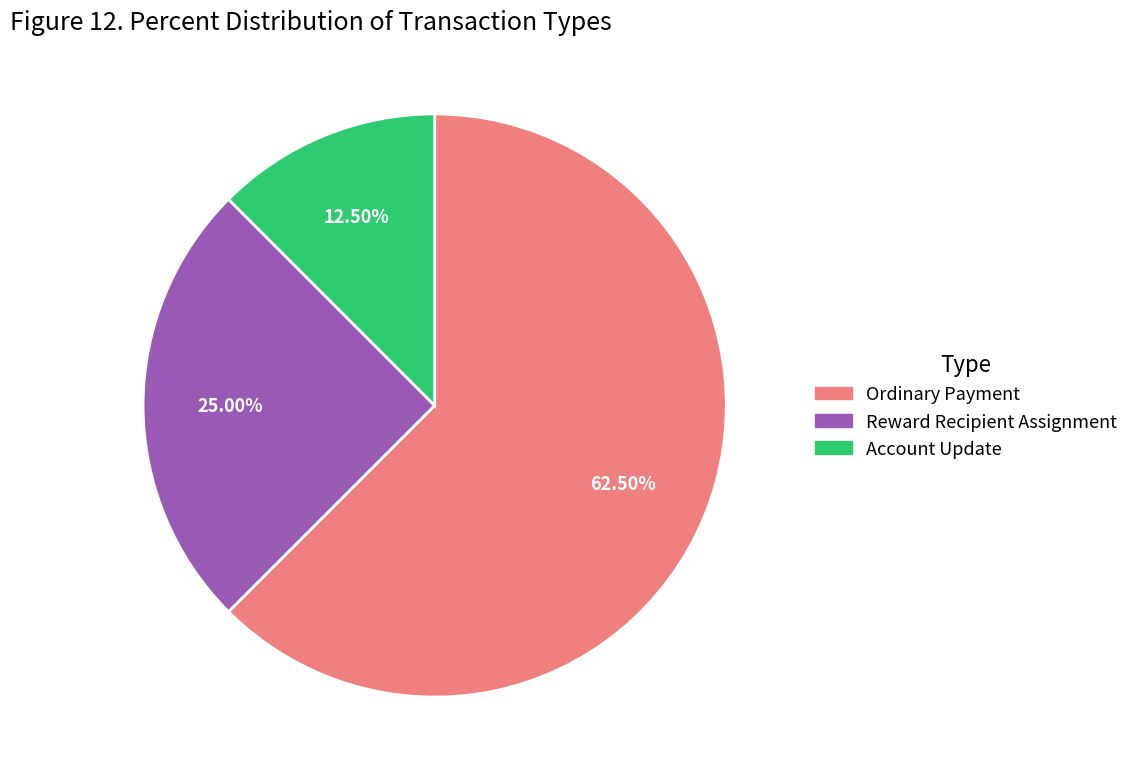

Is there any slice that represents more than half of the pie?

Yes